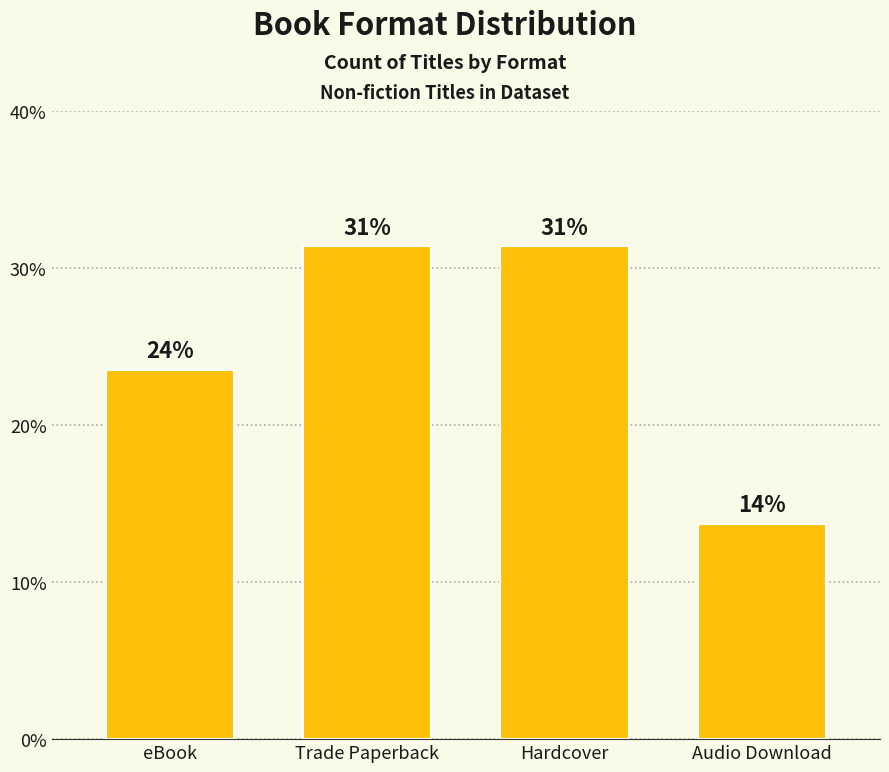

Does the chart contain any negative values?

No